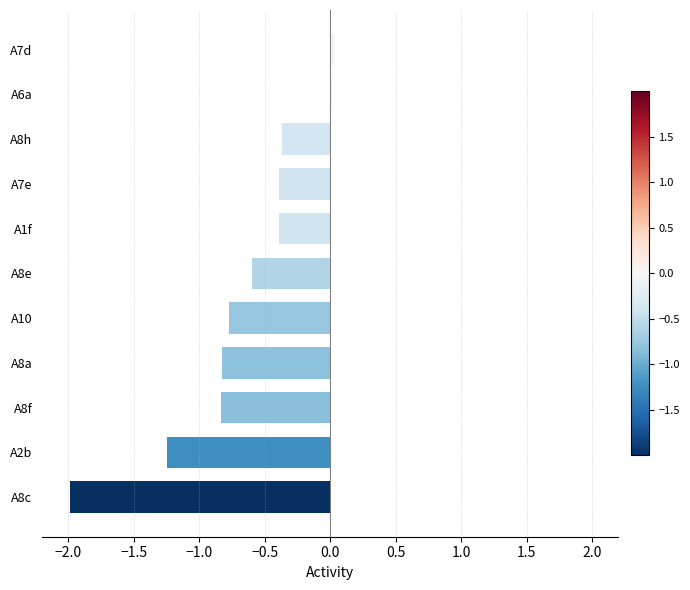

At which category does the chart reach its minimum across all series?

A8c